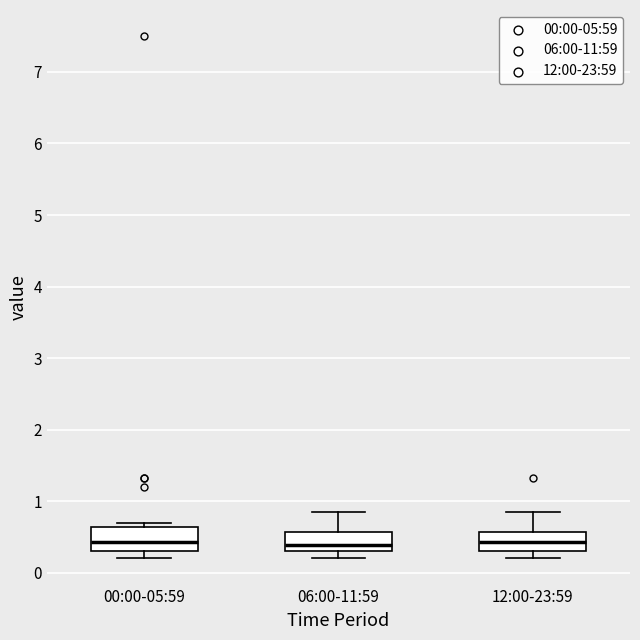

Reading left to right, transcribe this box plot: for each box, give where its median line is, the range the box spans, and where its two whiskers end, as read against the y-axis. The values are not printed on the chart, so give them approximately, as read against the axis.

00:00-05:59: median 0.4, box 0.3 to 0.6, whiskers 0.2 to 0.7
06:00-11:59: median 0.4, box 0.3 to 0.6, whiskers 0.2 to 0.9
12:00-23:59: median 0.4, box 0.3 to 0.6, whiskers 0.2 to 0.9